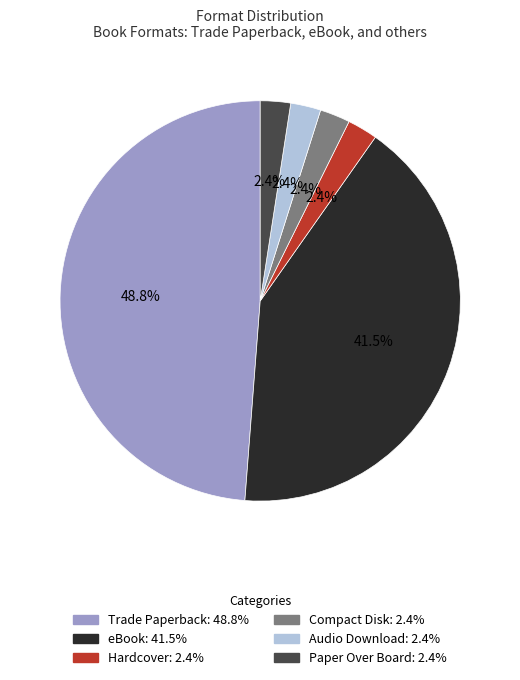

The Trade Paperback slice represents 49% of the pie. True or false?

True